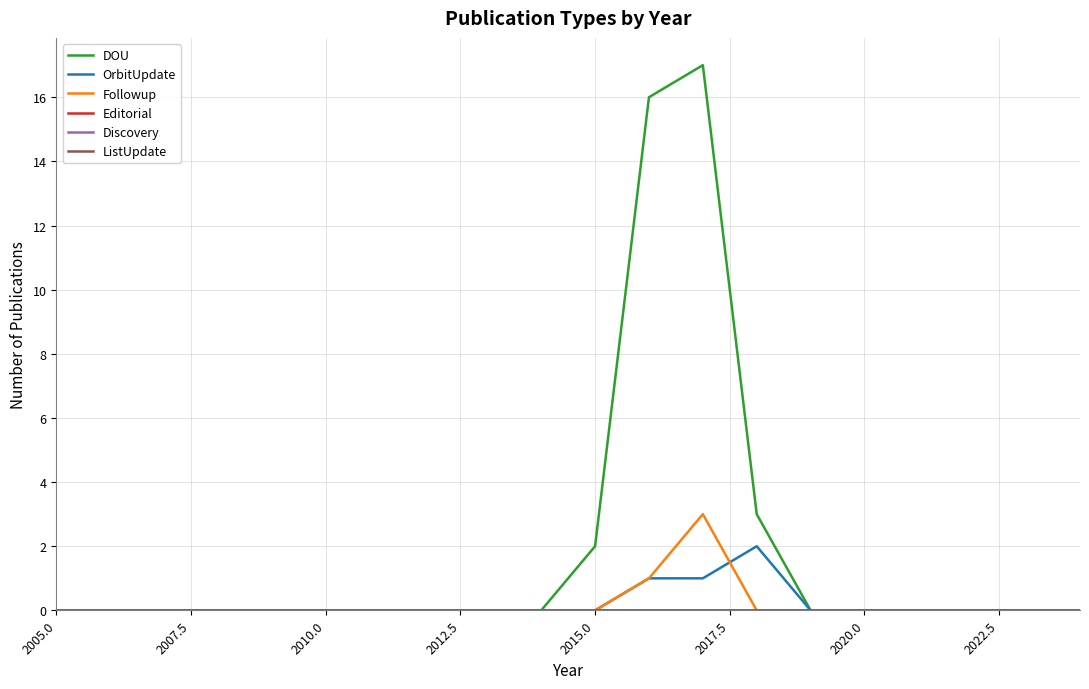

Does the chart have visible grid lines?

Yes